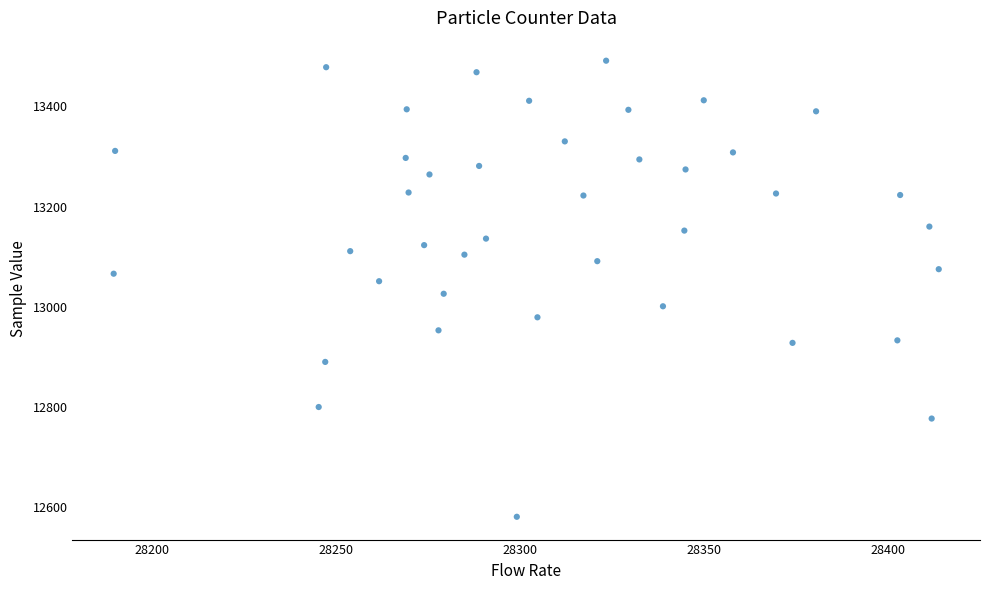

What is the range of Y values (max minus min)?

910